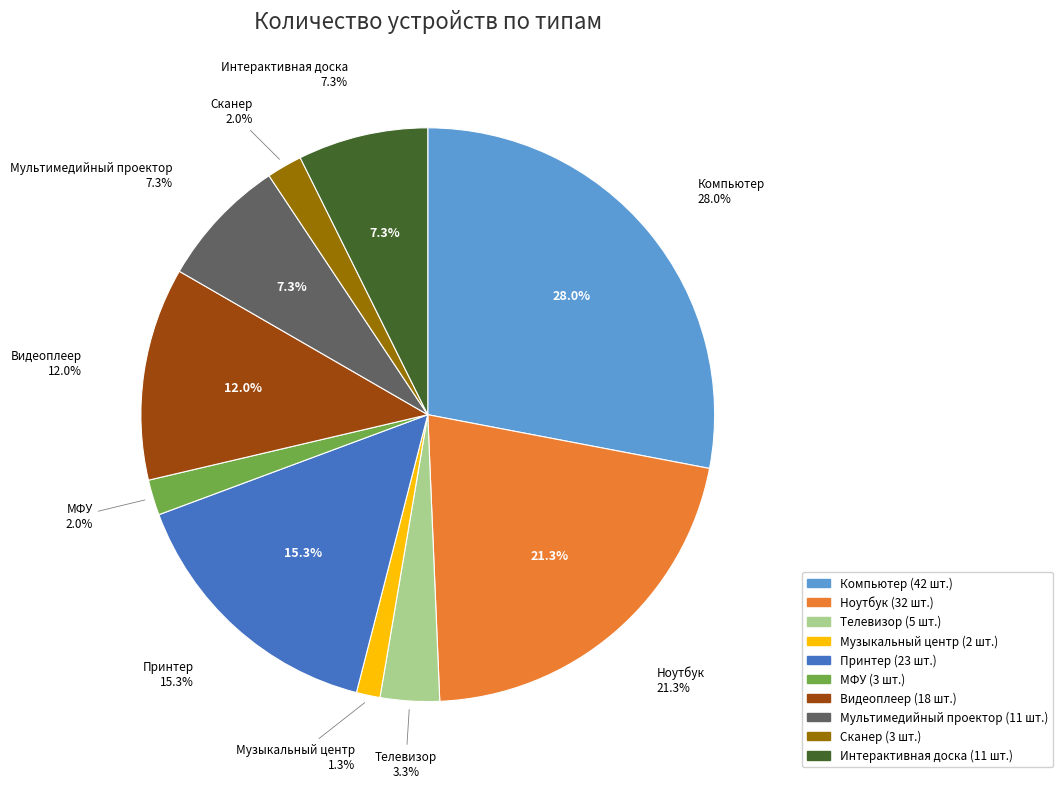

To the nearest percent, what is the average slice percentage?

10%